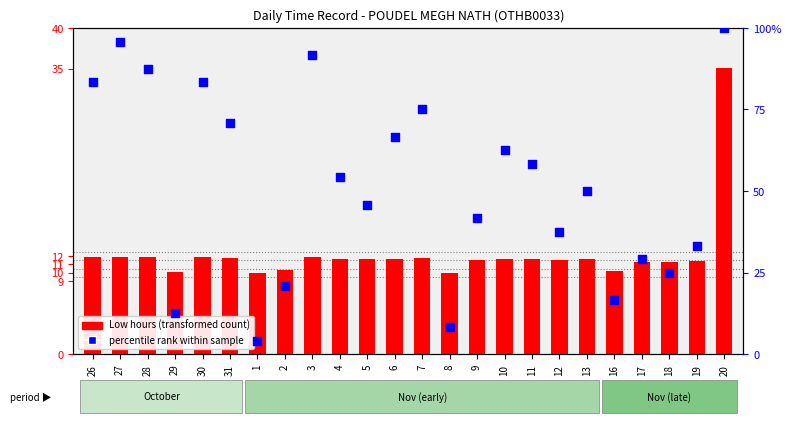

Is the value of percentile rank within sample at 30 greater than the value of Low hours (transformed count) at 10?

Yes